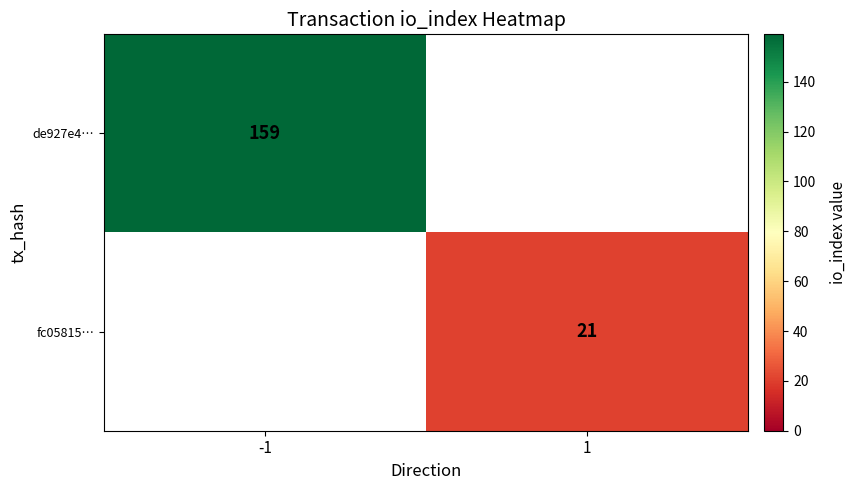

Between 1 and -1, which is larger?

-1